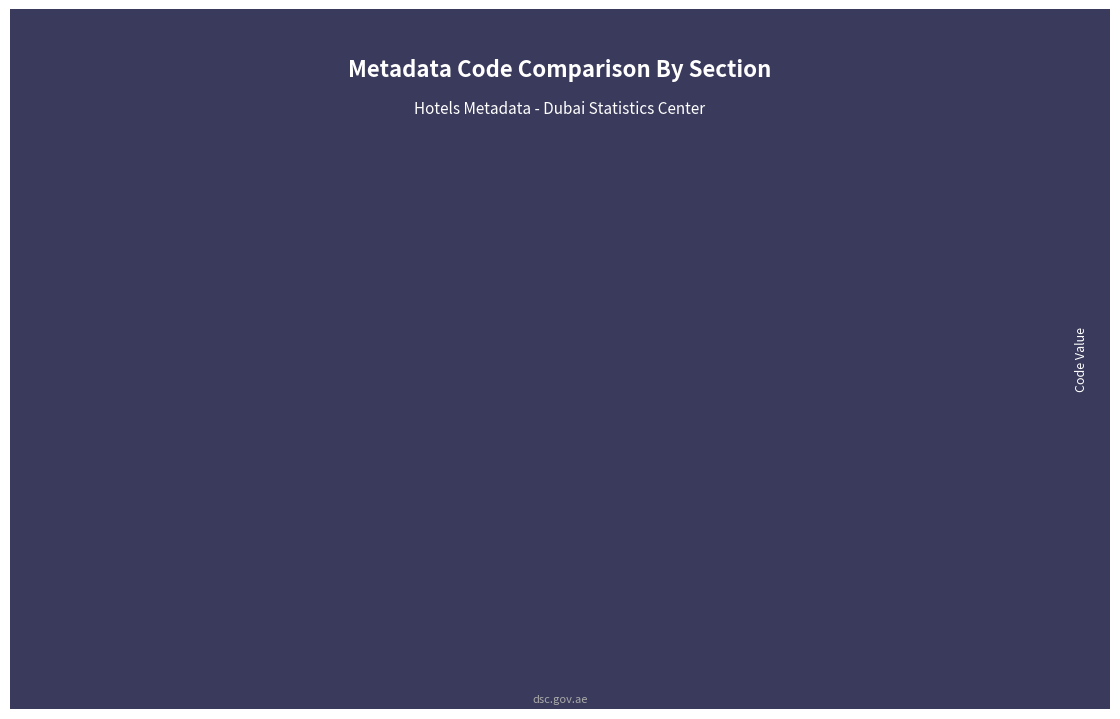

At which category does the chart reach its minimum across all series?

Contact